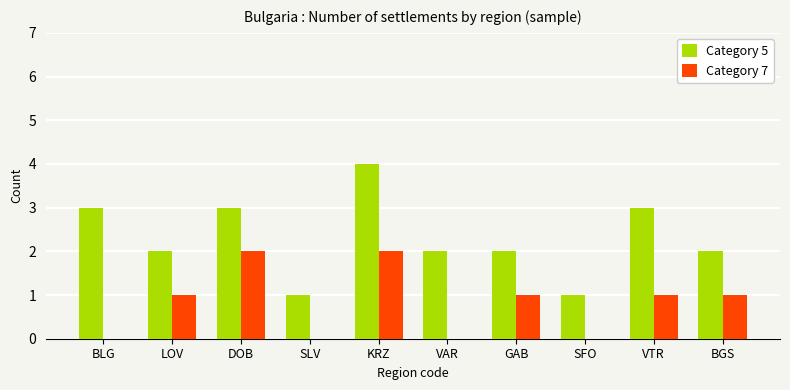

Are the bars grouped side by side (vs. stacked)?

Yes